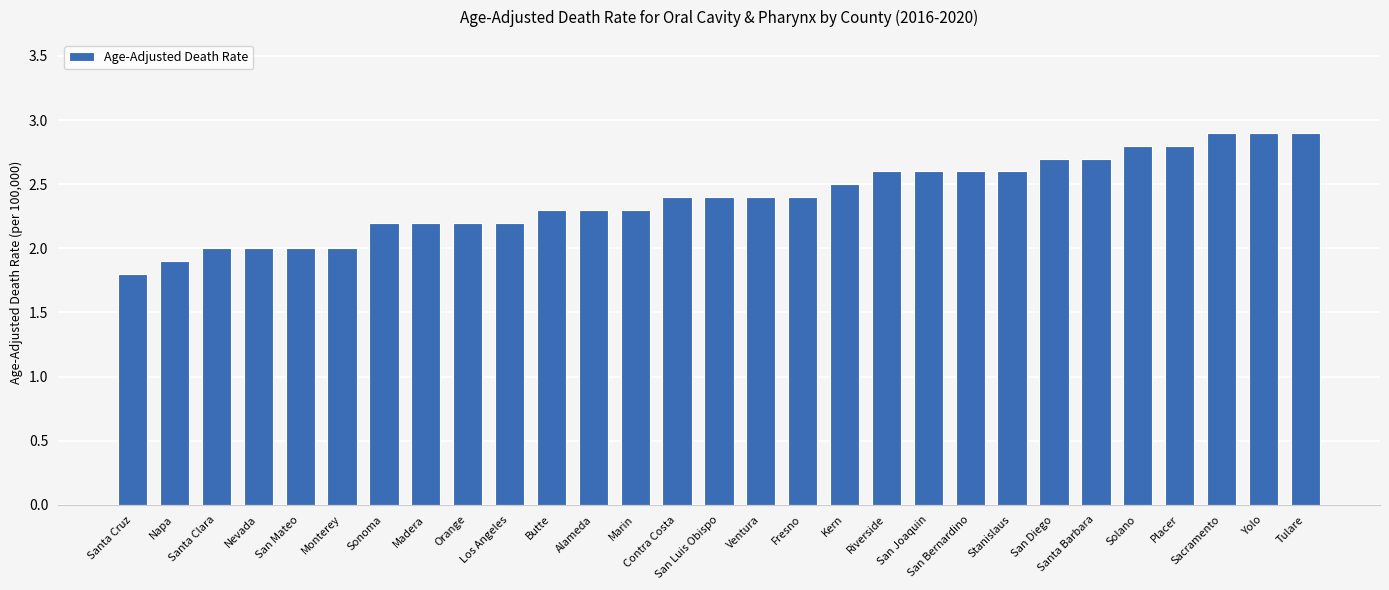

Are the bars horizontal?

No